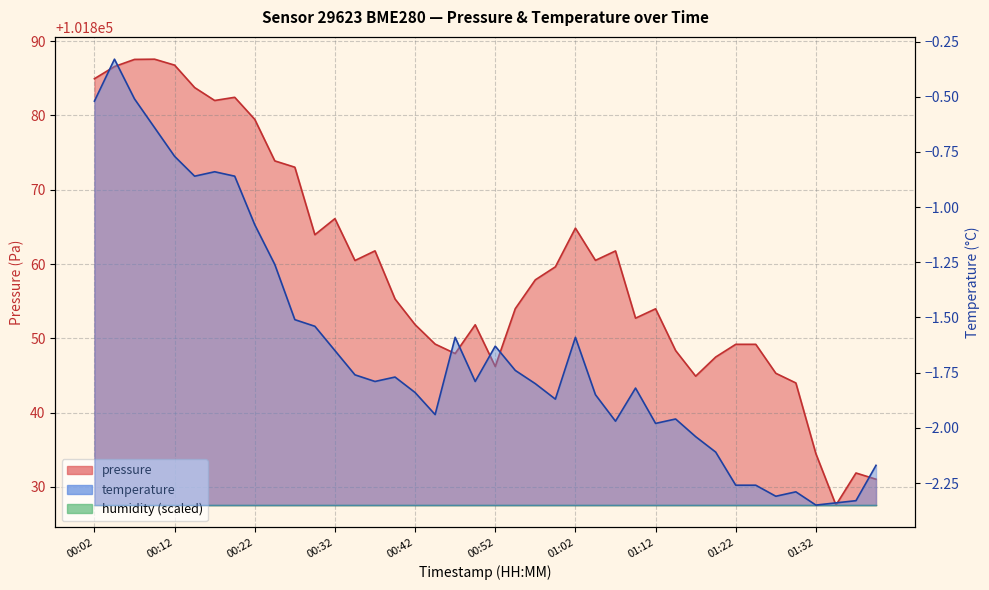

True or false: temperature and pressure cross at least once.

False